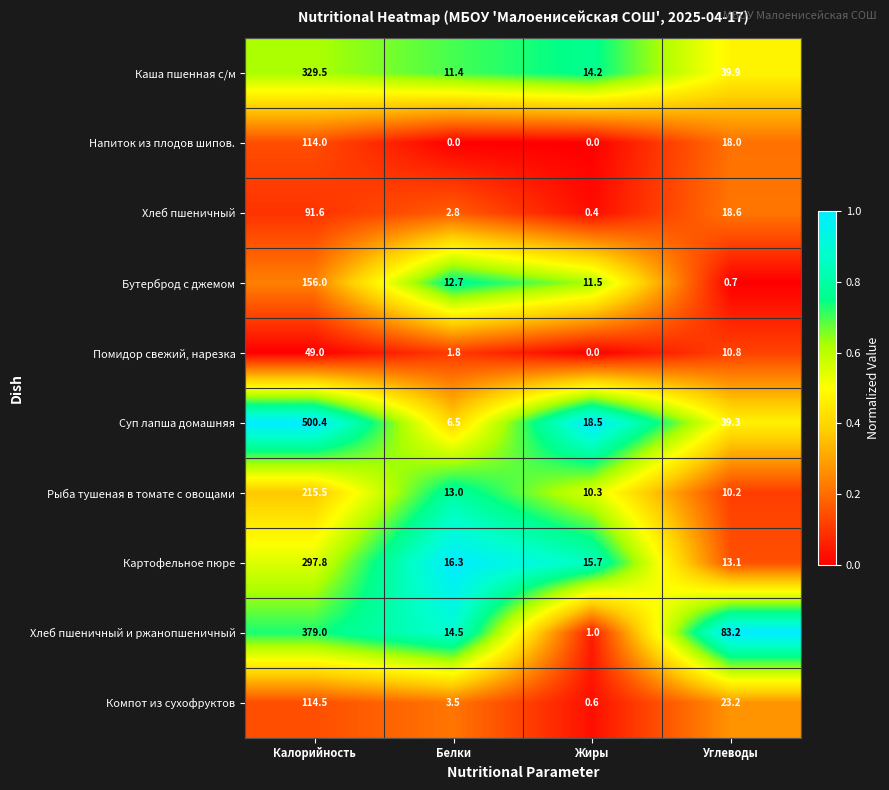

Which label corresponds to the largest value in the chart?

Калорийность